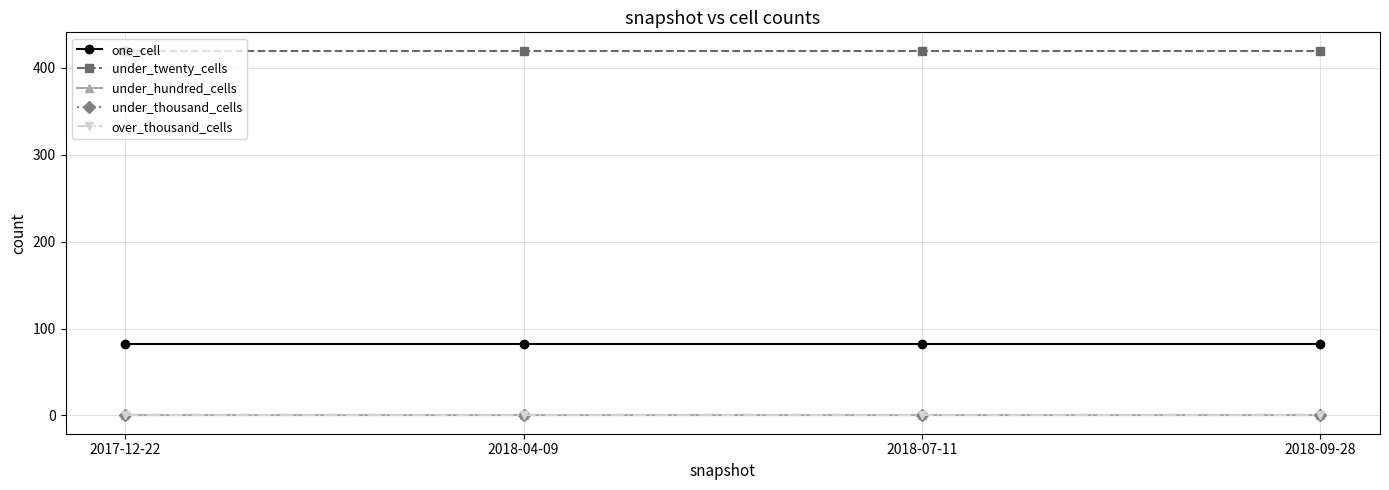

Does the chart have visible grid lines?

Yes